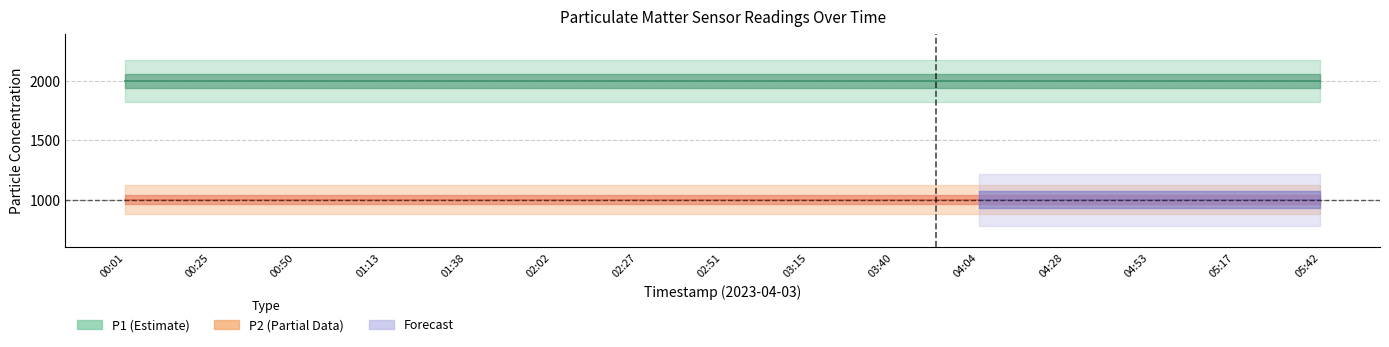

What is the average value of the P2 series?

999.9